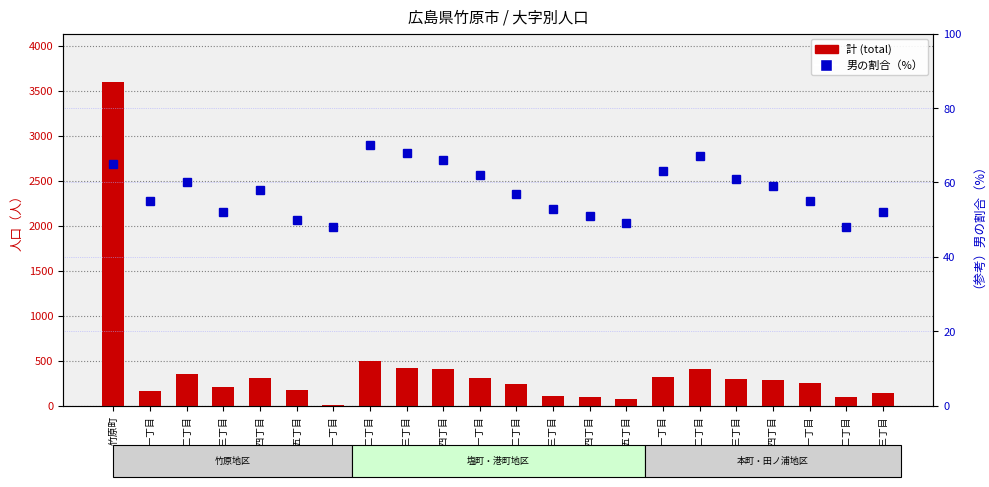

What is the value of the 計 (total) bar at the 6th from the left?

174